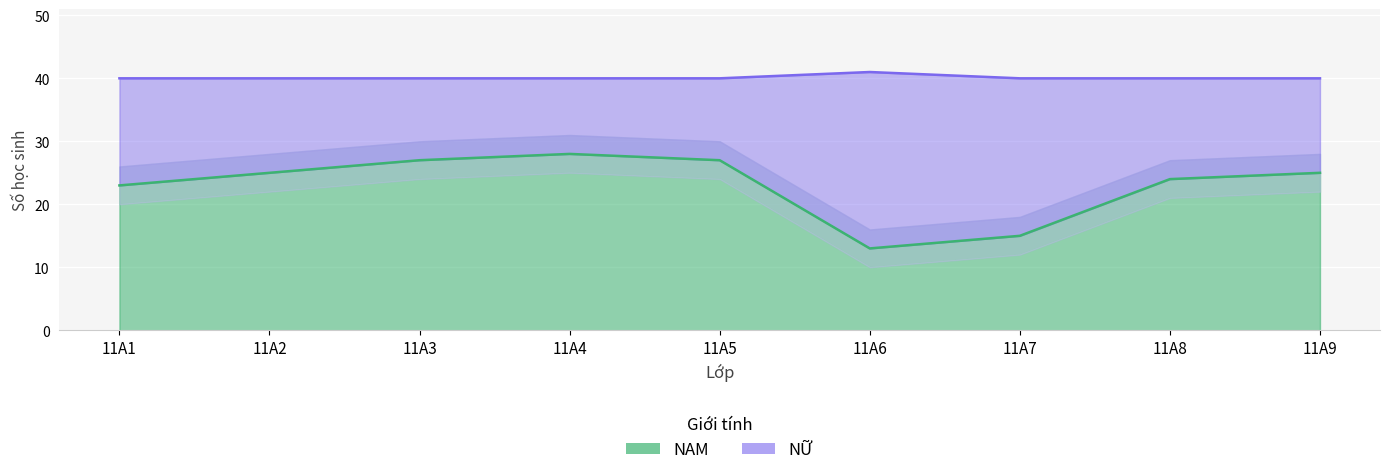

Reading left to right, extract all data points from this chart.

23	25	27	28	27	13	15	24	25